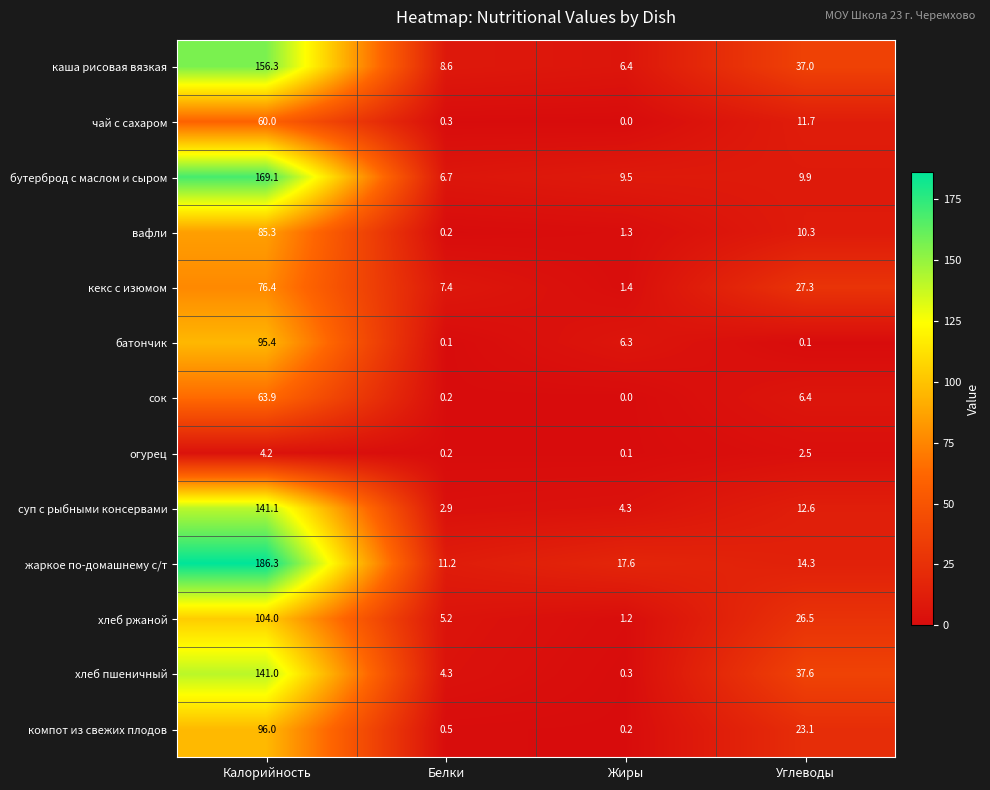

What is the total value across all series at Белки?

47.8